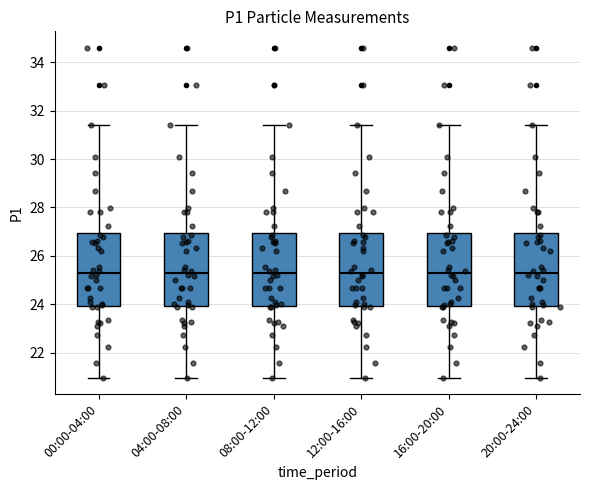

Reading left to right, transcribe this box plot: for each box, give where its median line is, the range the box spans, and where its two whiskers end, as read against the y-axis. The values are not printed on the chart, so give them approximately, as read against the axis.

00:00-04:00: median 25.2, box 24.0 to 27.0, whiskers 21.0 to 31.4
04:00-08:00: median 25.2, box 24.0 to 27.0, whiskers 21.0 to 31.4
08:00-12:00: median 25.2, box 24.0 to 27.0, whiskers 21.0 to 31.4
12:00-16:00: median 25.2, box 24.0 to 27.0, whiskers 21.0 to 31.4
16:00-20:00: median 25.2, box 24.0 to 27.0, whiskers 21.0 to 31.4
20:00-24:00: median 25.2, box 24.0 to 27.0, whiskers 21.0 to 31.4